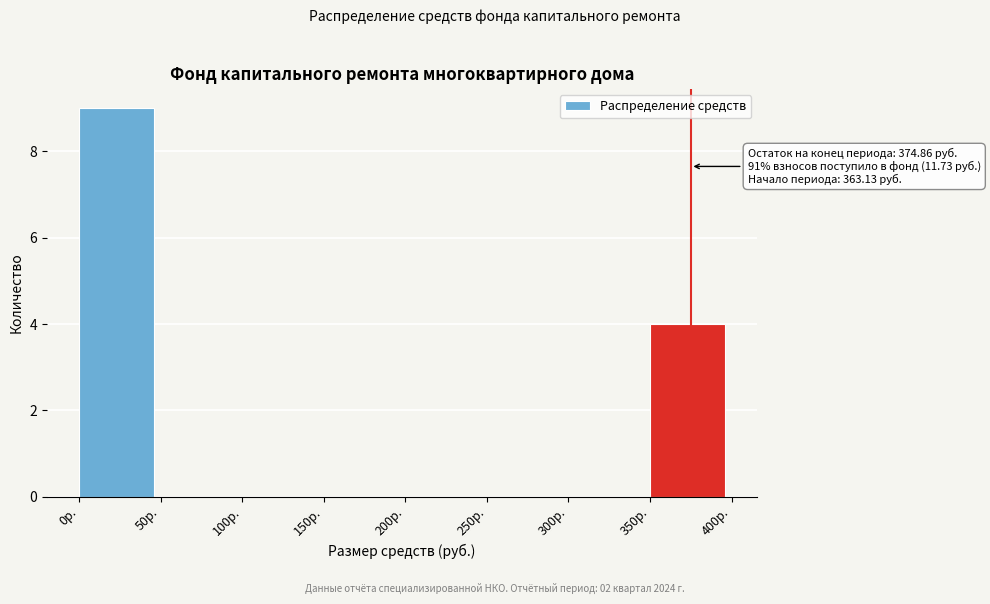

Which range on the x-axis has the tallest bar?

0 to 50